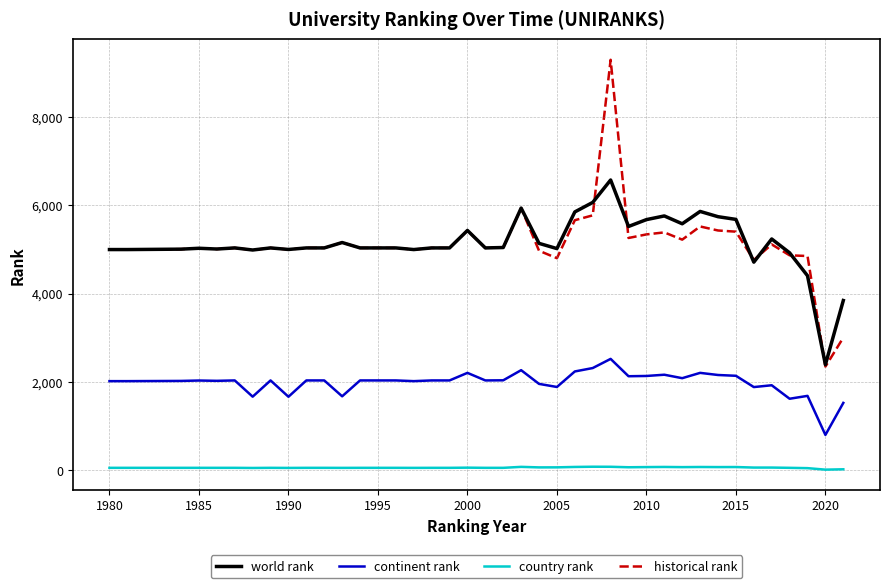

Does the chart display data point markers on the line(s)?

No